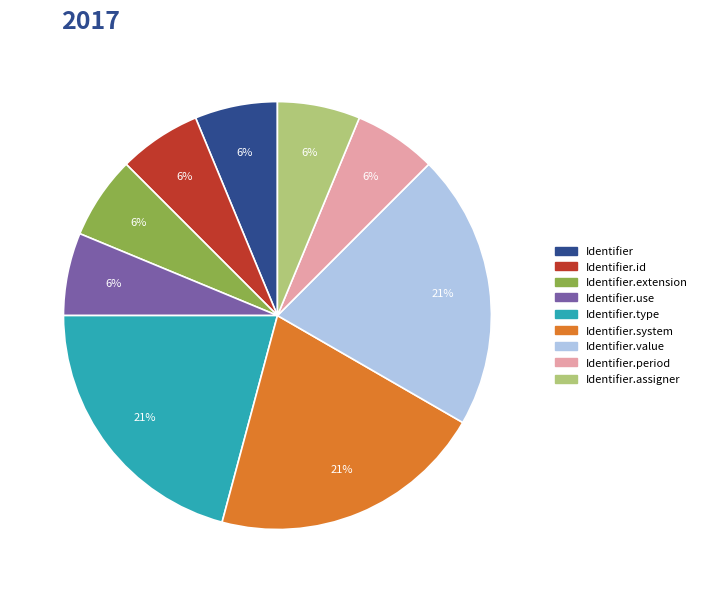

To the nearest percent, what is the average slice percentage?

11%